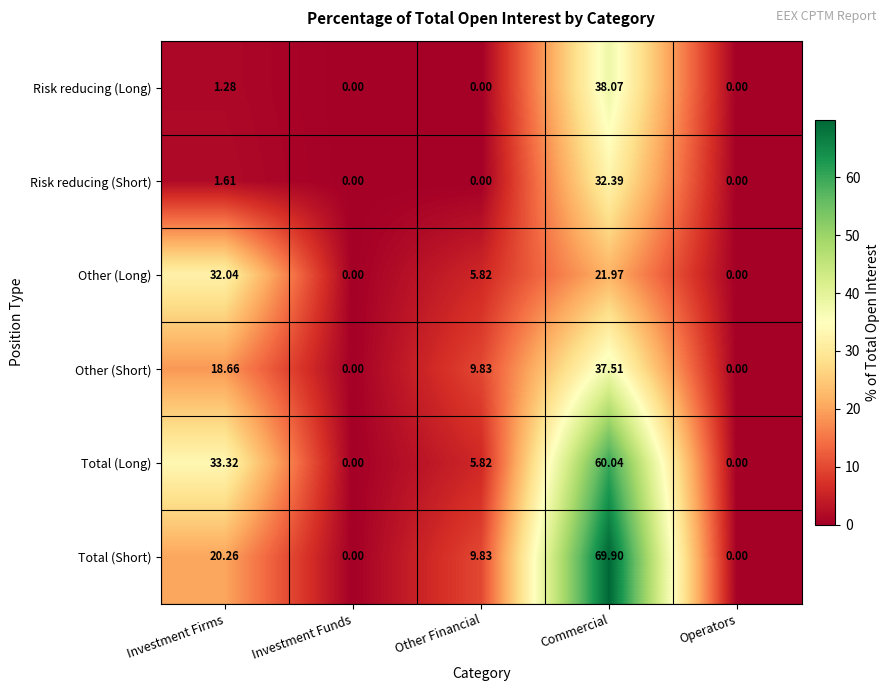

Between Commercial and Operators, which series saw the biggest shift?

Total (Short)